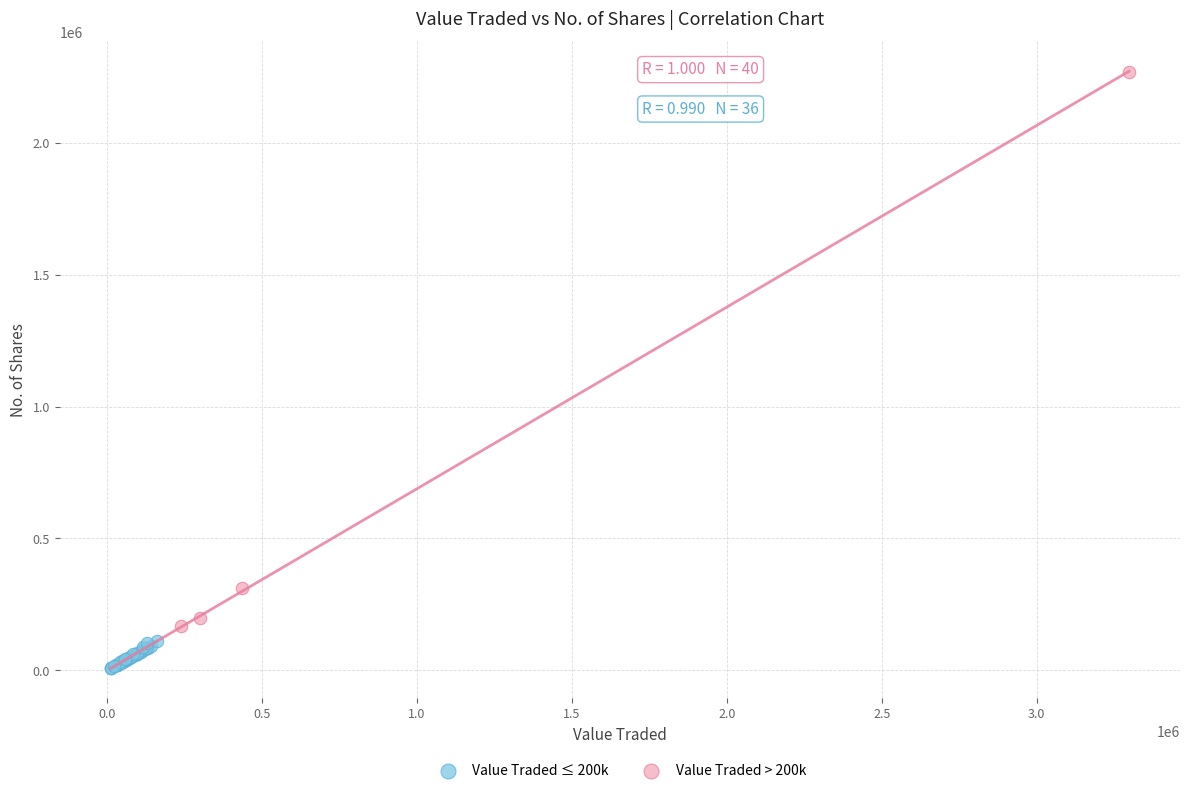

What are all the series names shown in the legend?

Value Traded ≤ 200k, Value Traded > 200k